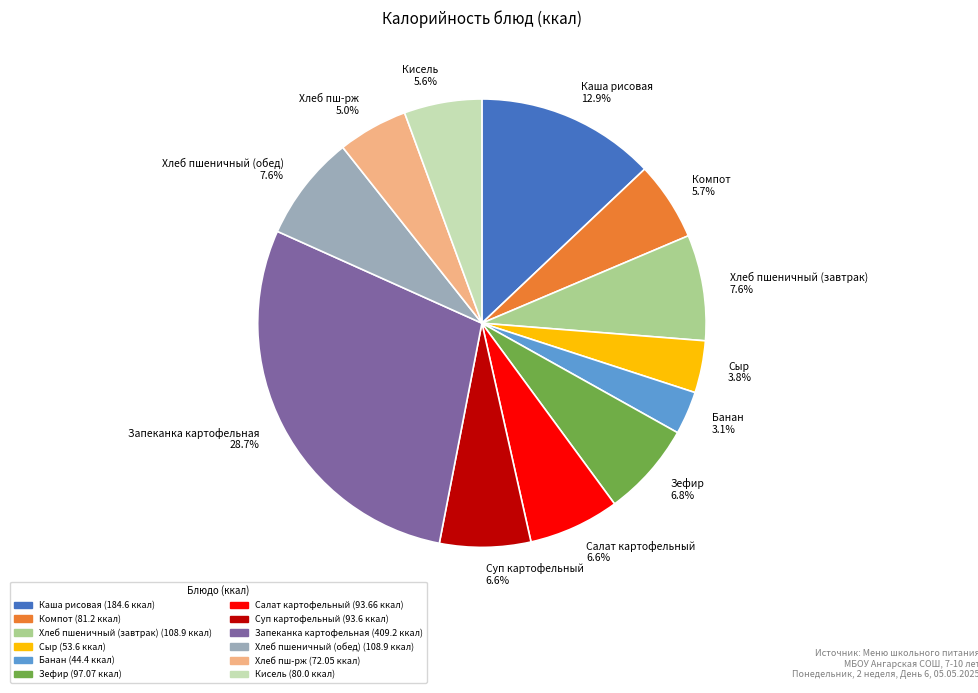

The Запеканка картофельная slice represents 20% of the pie. True or false?

False